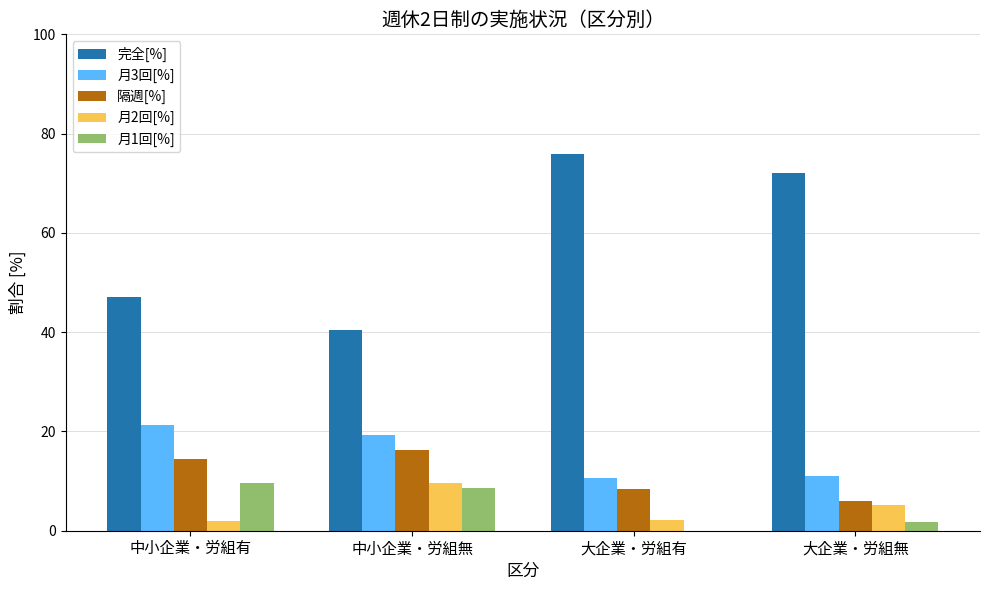

Which series has the largest total across all categories?

完全[%]